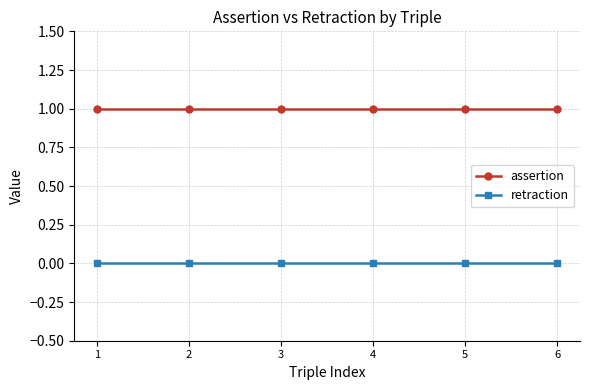

True or false: assertion and retraction intersect in this chart.

False